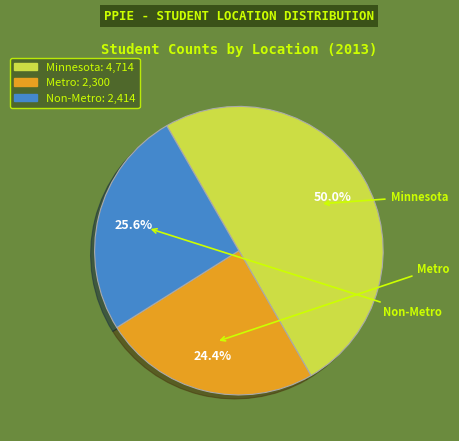

Do Minnesota and Metro together represent more than half of the pie?

Yes